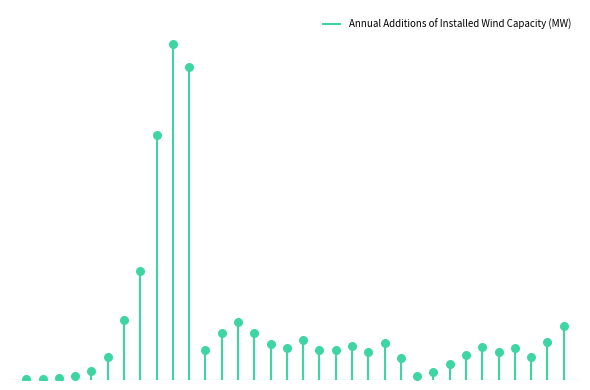

What is the change in value from China 2011 to India 2009?

-16360